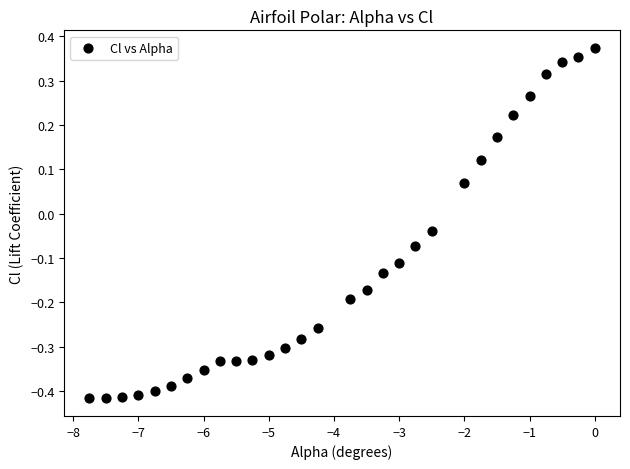

What is the range of X values (max minus min)?

7.8